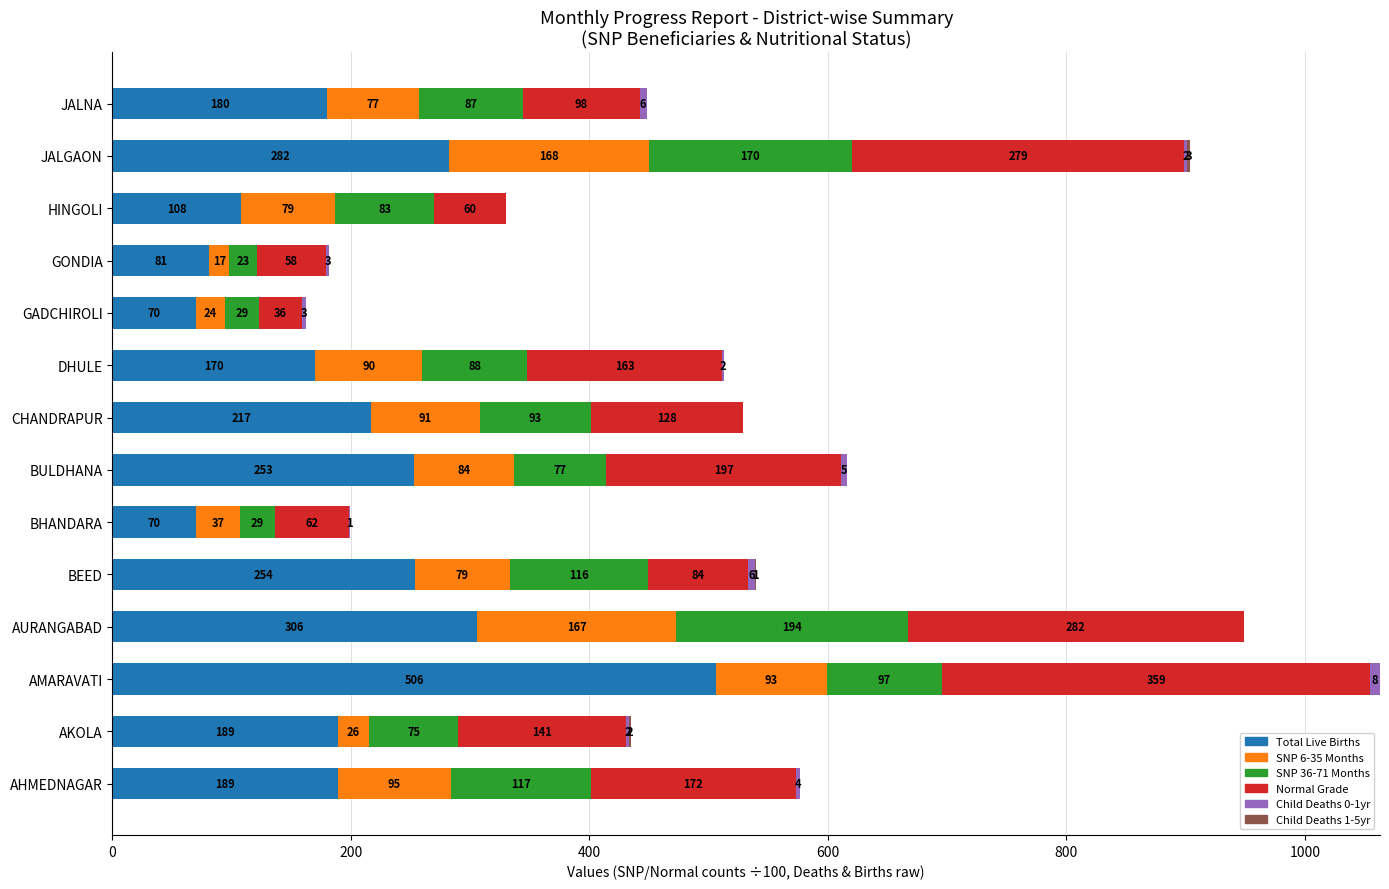

What is the total value across all series at BULDHANA?

616